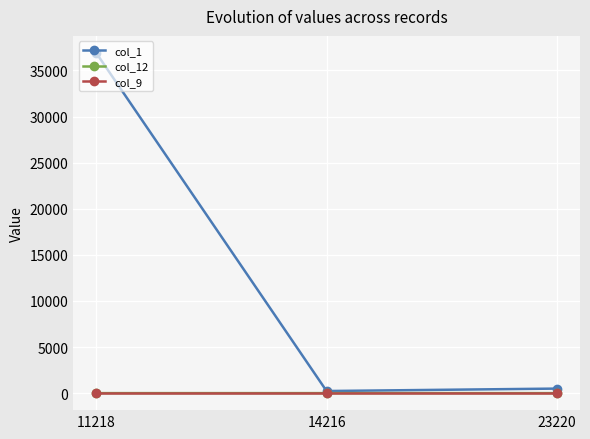

What is the spread (max minus min) of values at 11218?

36902